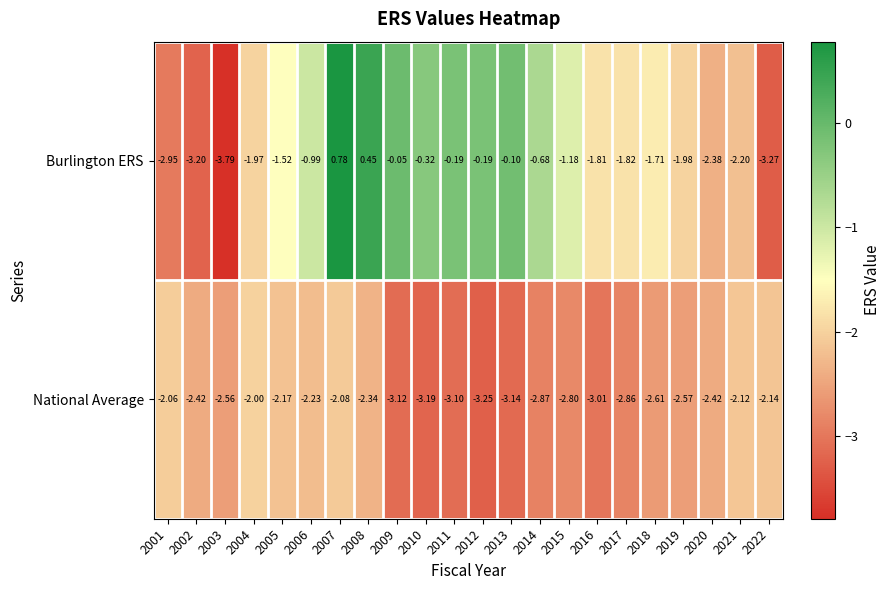

Which series has the largest total across all categories?

Burlington ERS